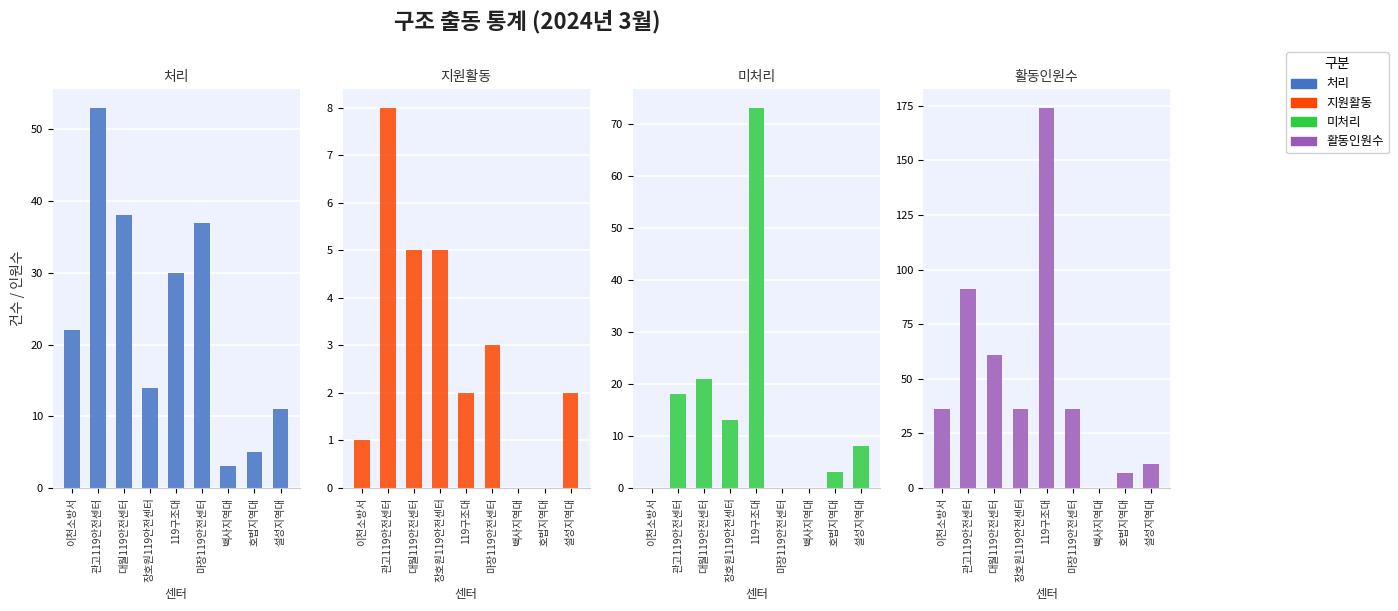

The value of 지원활동 at 관고119안전센터 is 13. True or false?

False